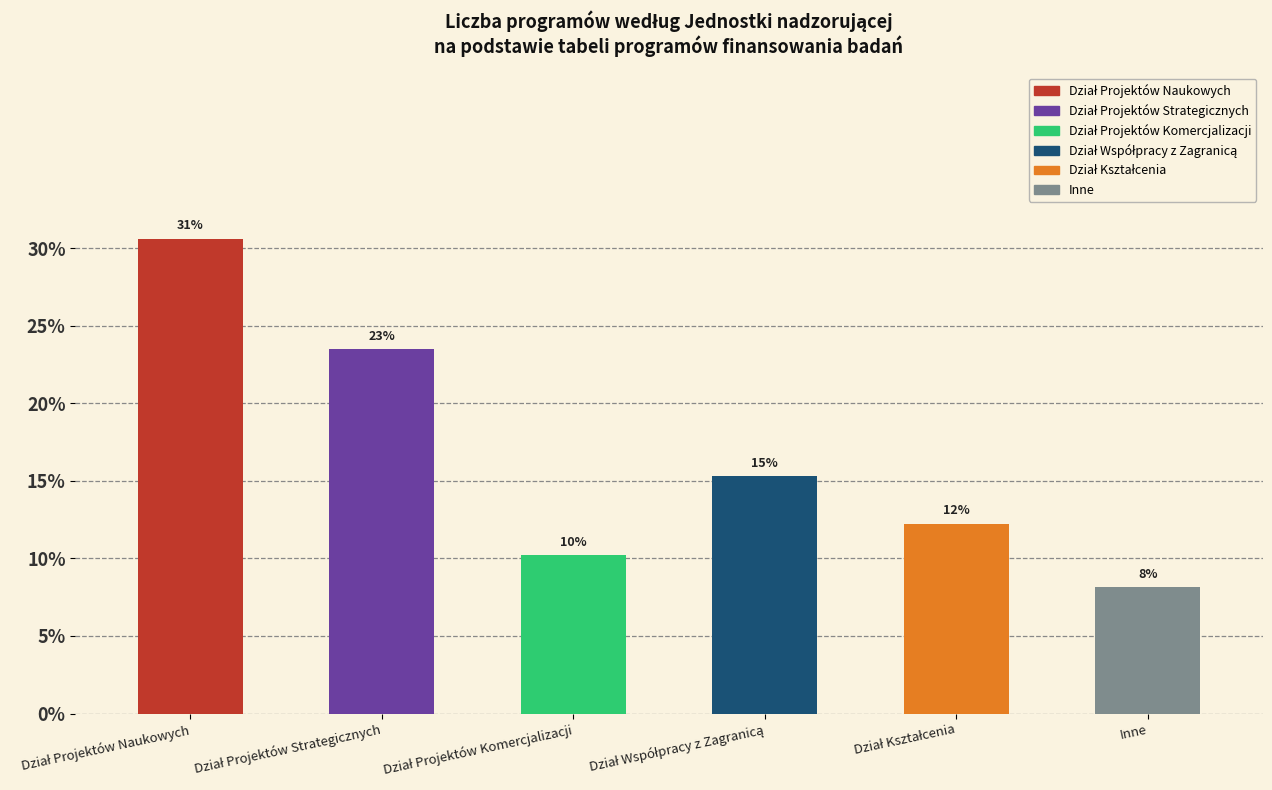

Is it true that Brak equals 1 at Dział Projektów Strategicznych?

False